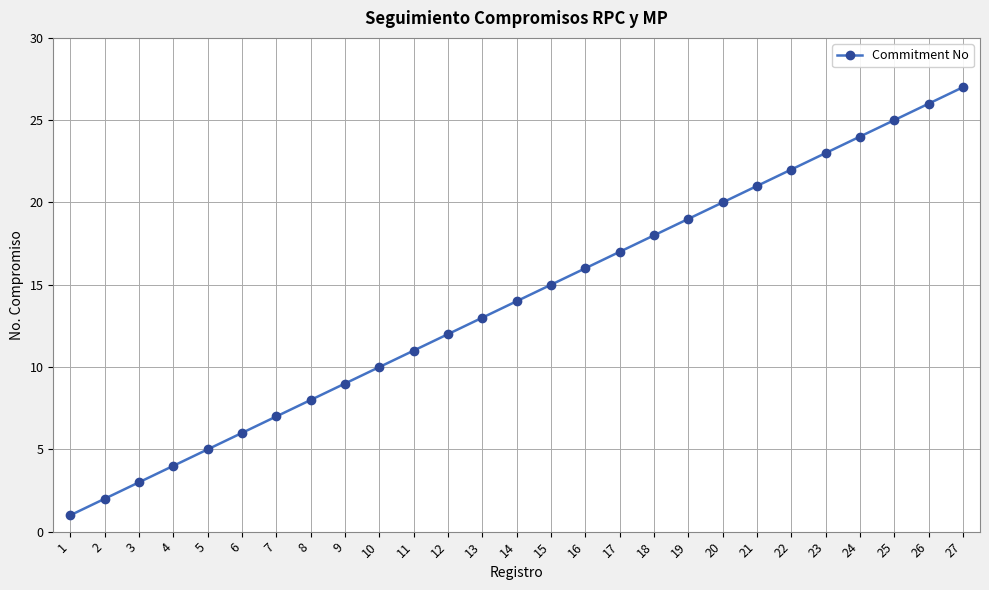

List the labels in order of value, smallest first.

1, 2, 3, 4, 5, 6, 7, 8, 9, 10, 11, 12, 13, 14, 15, 16, 17, 18, 19, 20, 21, 22, 23, 24, 25, 26, 27